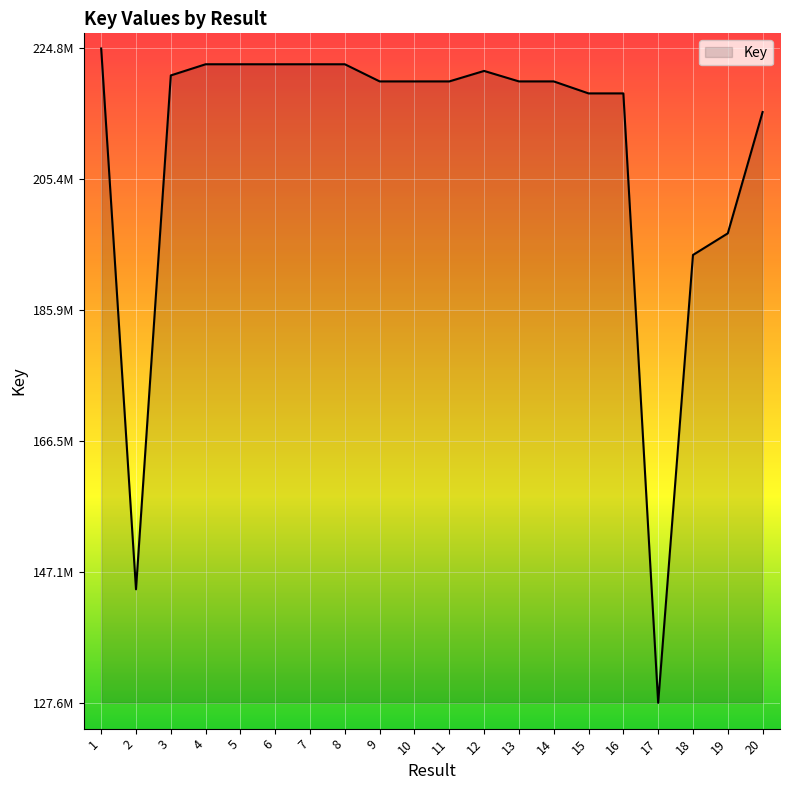

What is the average value?

209745395